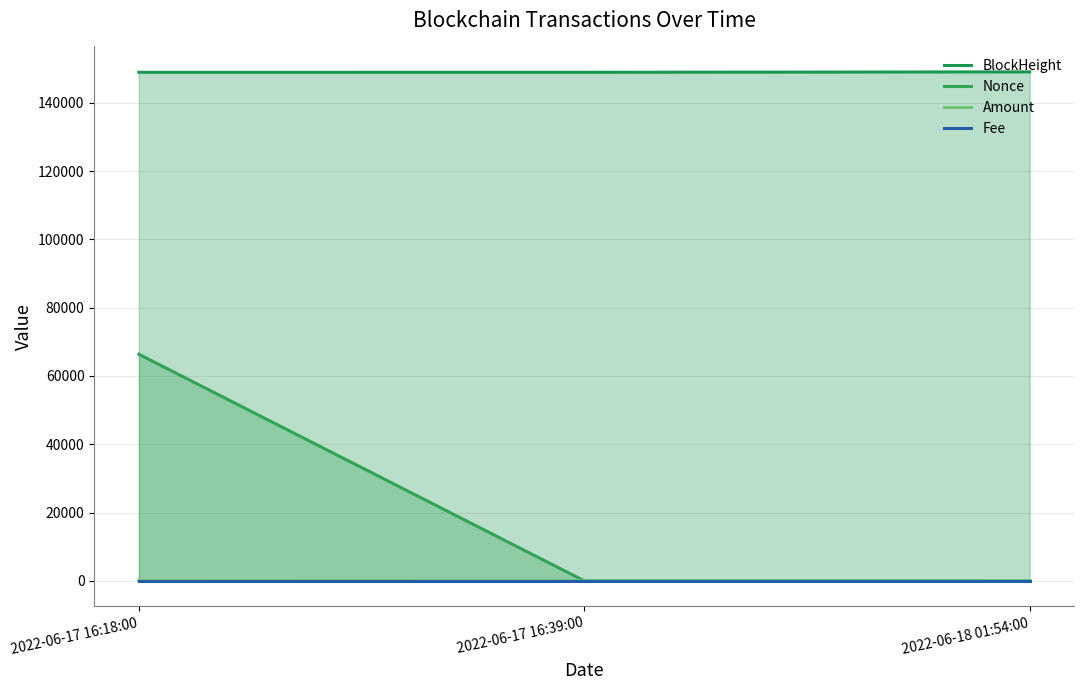

How many data points does each series have?

3